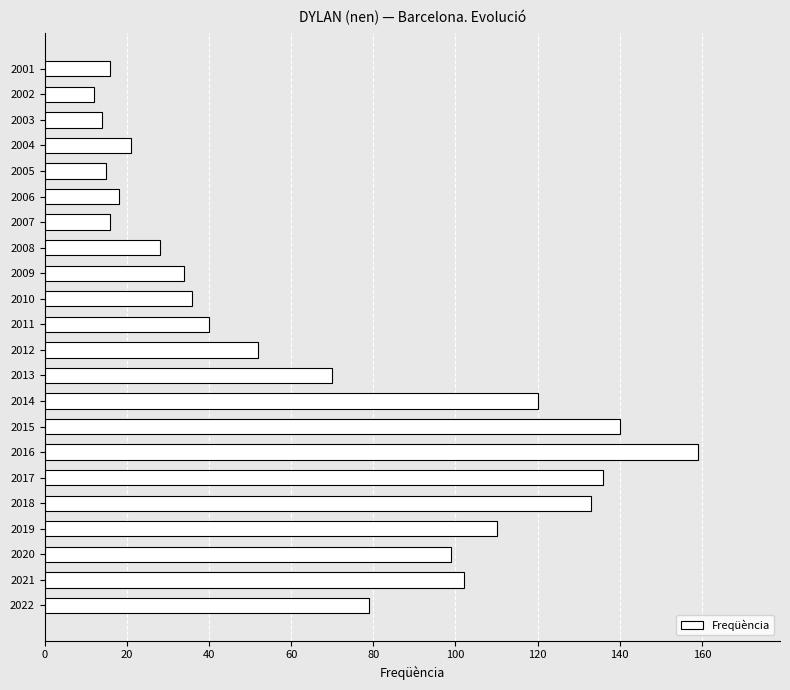

Between 2012 and 2020, which is larger?

2020